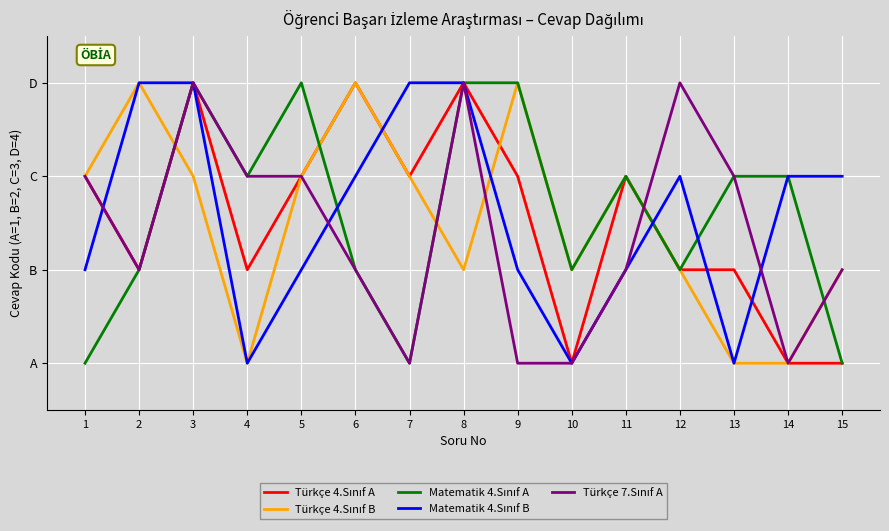

Reading right to left, list all the values displayed in this chart.

Türkçe 4.Sınıf A: 15=1	14=1	13=2	12=2	11=3	10=1	9=3	8=4	7=3	6=4	5=3	4=2	3=4	2=2	1=3
Türkçe 4.Sınıf B: 15=2	14=1	13=1	12=2	11=3	10=2	9=4	8=2	7=3	6=4	5=3	4=1	3=3	2=4	1=3
Matematik 4.Sınıf A: 15=1	14=3	13=3	12=2	11=3	10=2	9=4	8=4	7=1	6=2	5=4	4=3	3=4	2=2	1=1
Matematik 4.Sınıf B: 15=3	14=3	13=1	12=3	11=2	10=1	9=2	8=4	7=4	6=3	5=2	4=1	3=4	2=4	1=2
Türkçe 7.Sınıf A: 15=2	14=1	13=3	12=4	11=2	10=1	9=1	8=4	7=1	6=2	5=3	4=3	3=4	2=2	1=3